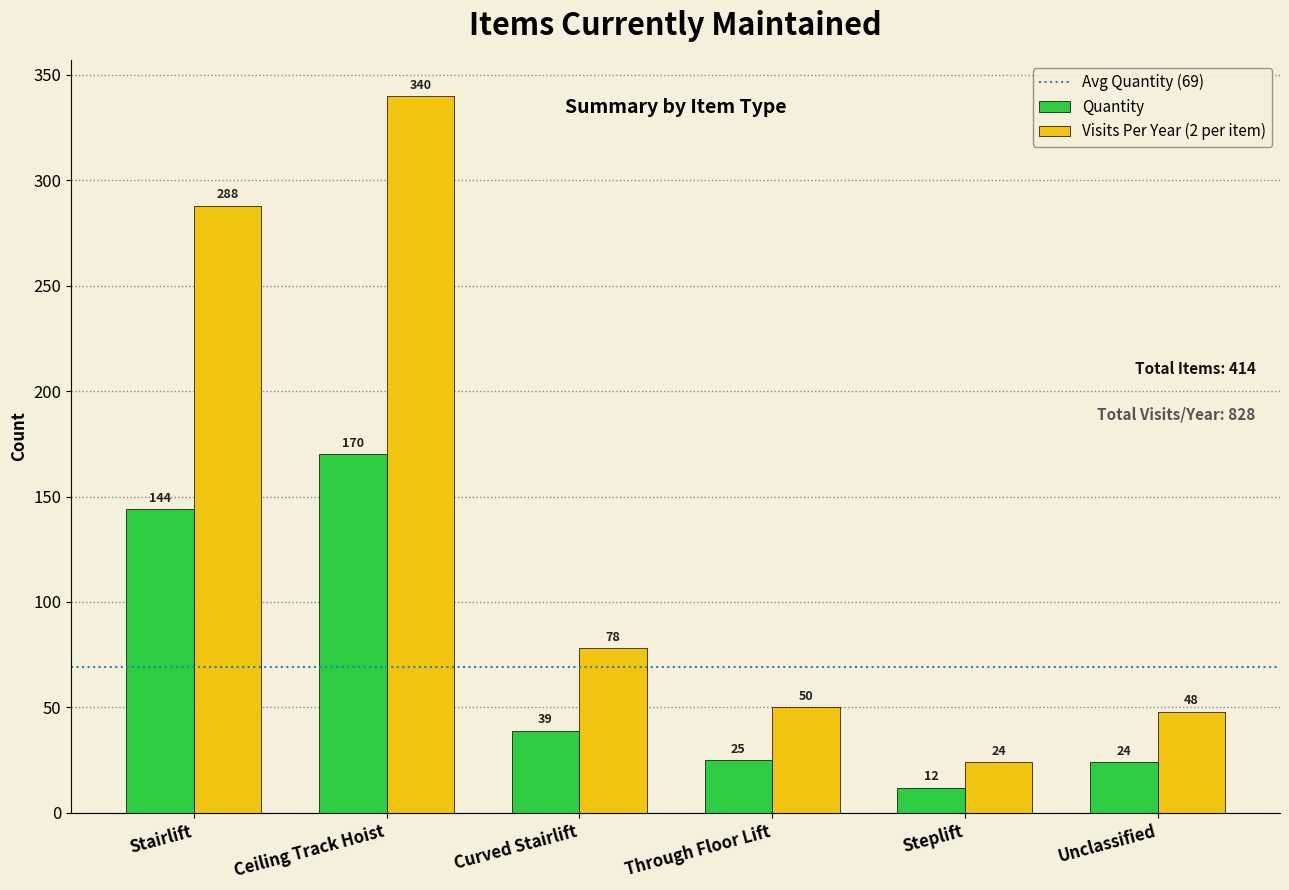

How many values in the Visits Per Year (2 per item) series are below 78?

3